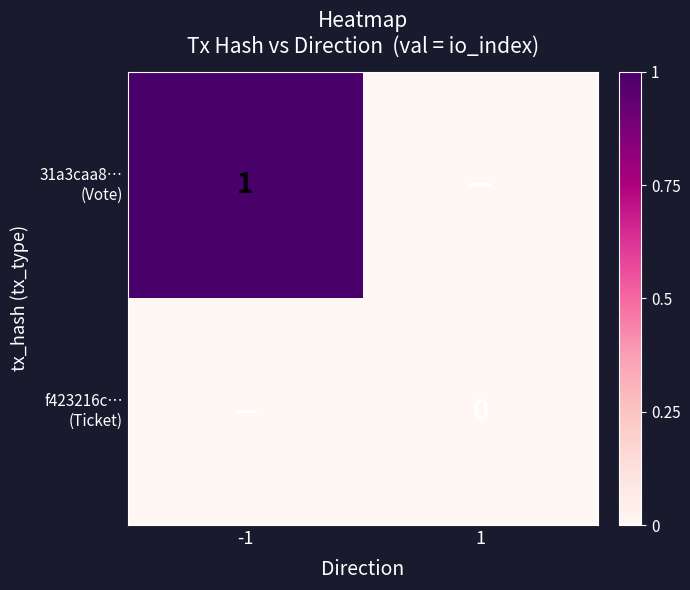

What is the difference between the highest and lowest values at -1?

1